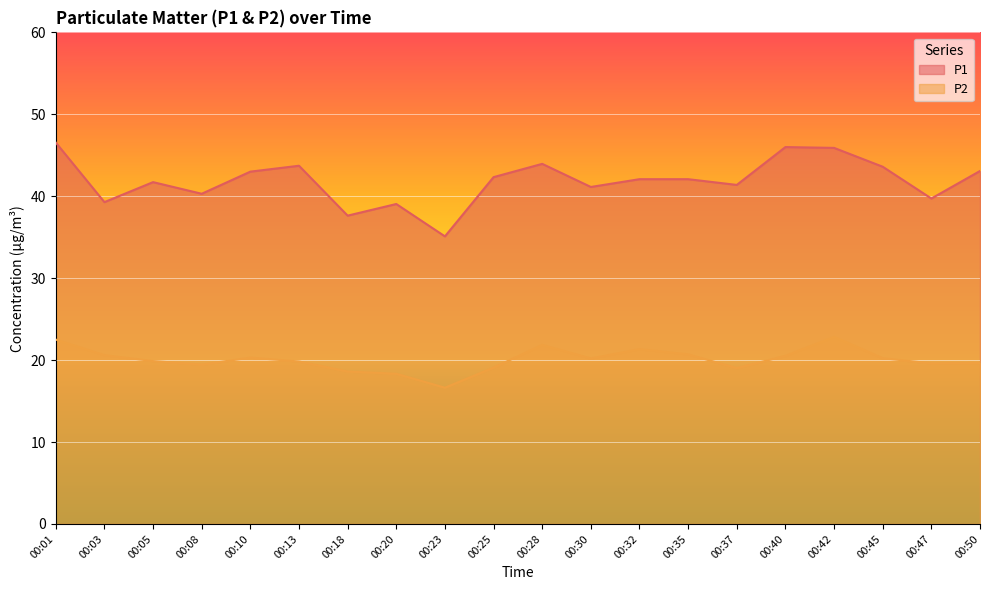

Which series has the largest range (max minus min)?

P1